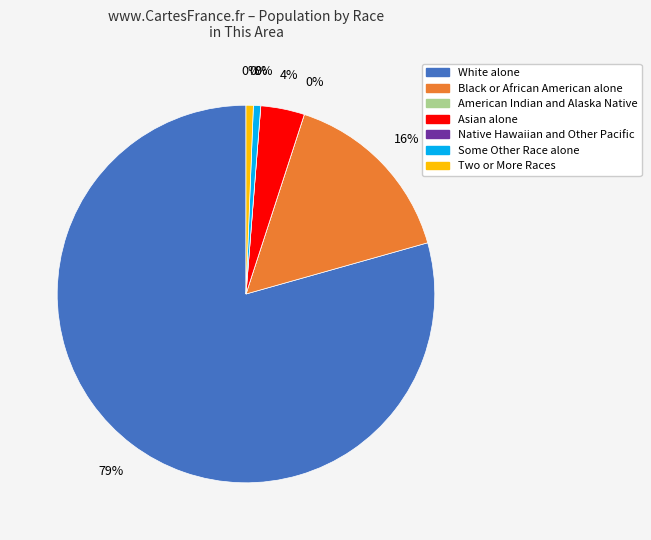

Is it true that Asian alone is 1% of the pie?

False